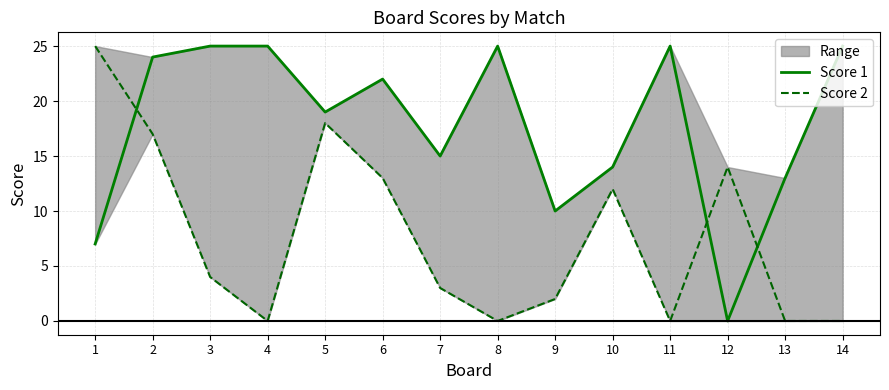

How many times do Score 2 and Score 1 cross each other?

3